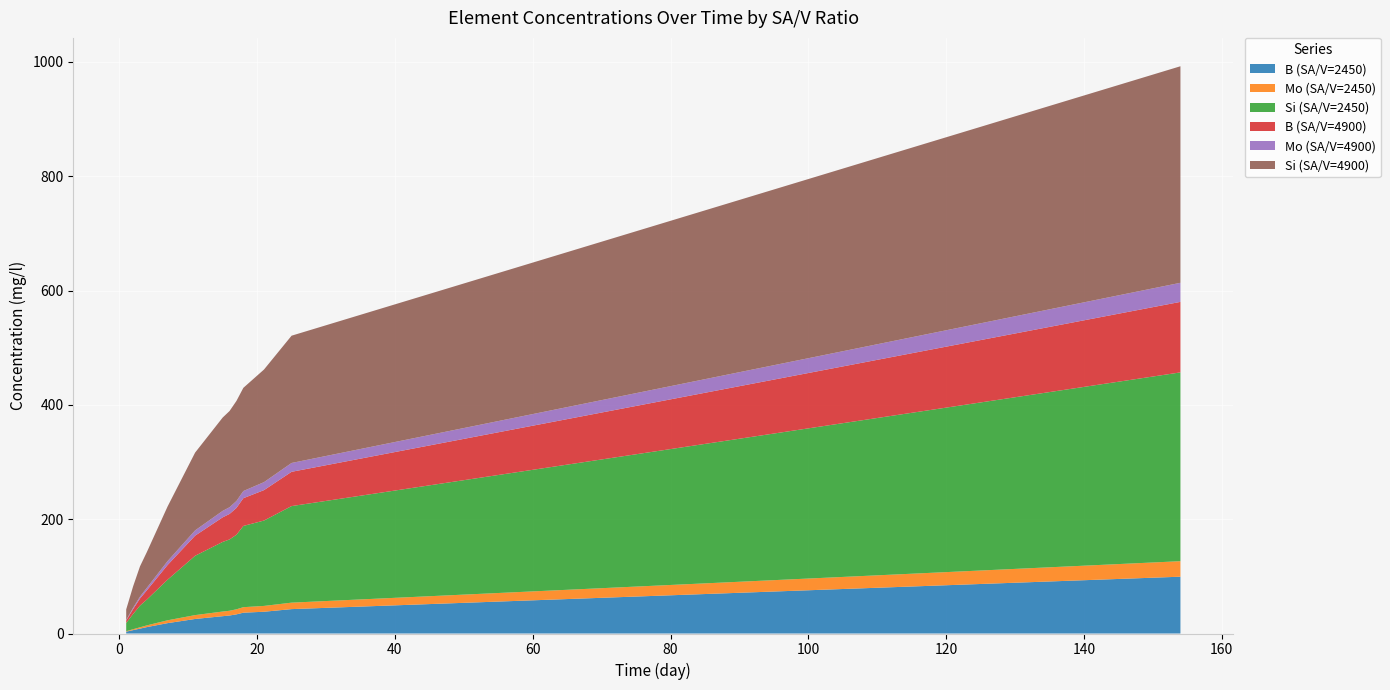

Reading left to right, transcribe all the data shown in this chart.

B (SA/V=2450): 3.2	5.9	8.5	11.2	18.1	25.4	30.3	31.5	33.5	36.4	38.1	42.7	99.4
Mo (SA/V=2450): 0.8	1.6	2.3	3.0	5.0	6.8	8.1	8.3	8.8	9.6	10.2	11.3	27.1
Si (SA/V=2450): 14.4	26.6	38.0	45.2	71.0	103.8	121.8	124.8	130.5	142.1	149.4	168.9	330.3
B (SA/V=4900): 4.1	8.6	12.4	16.2	25.7	35.2	43.0	44.6	46.9	48.5	53.2	60.0	123.3
Mo (SA/V=4900): 1.1	2.3	3.3	4.3	6.8	9.2	11.3	11.7	12.2	12.5	14.0	15.5	33.4
Si (SA/V=4900): 18.5	37.4	52.9	62.6	95.5	136.1	163.3	168.3	175.1	180.6	197.0	222.7	378.9